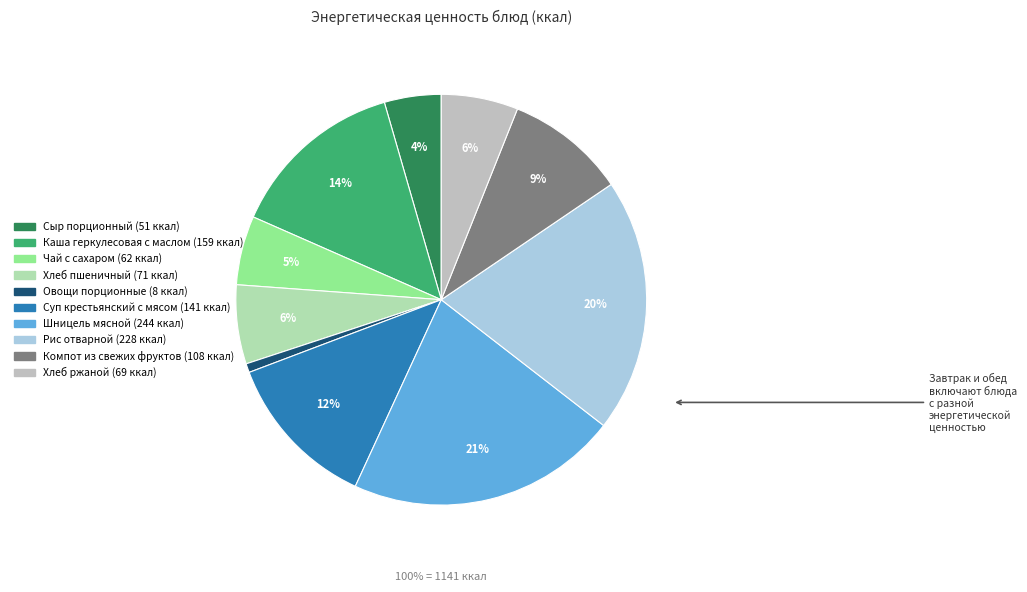

Which category has the smallest portion of the pie?

Овощи порционные